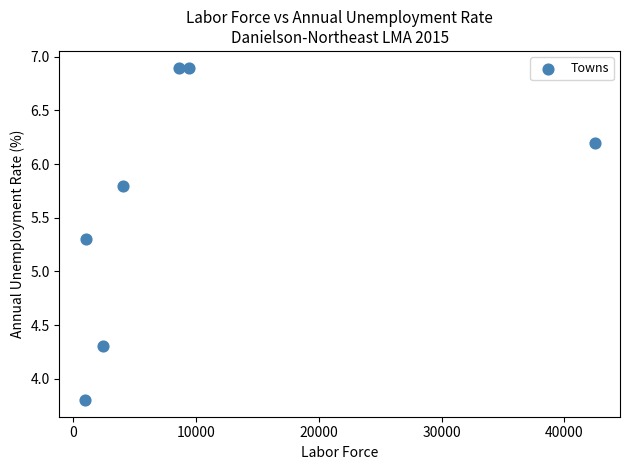

What Y value in the scatter plot is closest to 5?

5.3